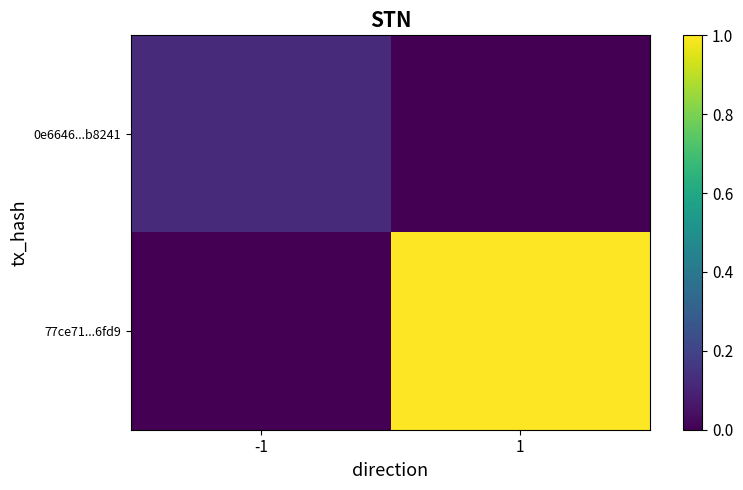

Between -1 and 1, which series saw the biggest shift?

77ce71...6fd9